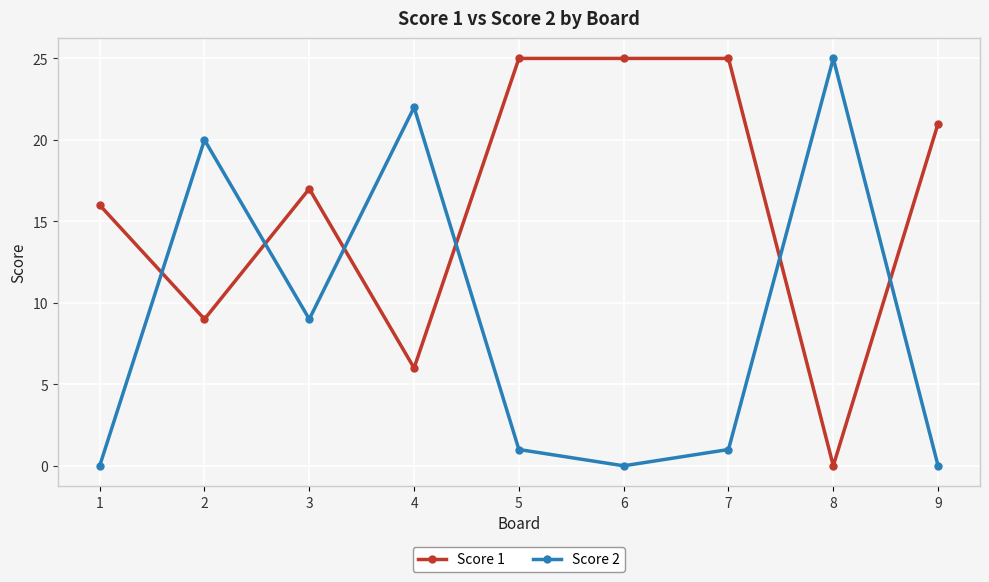

What is the sum of the Score 2 values at 3 and 5?

10